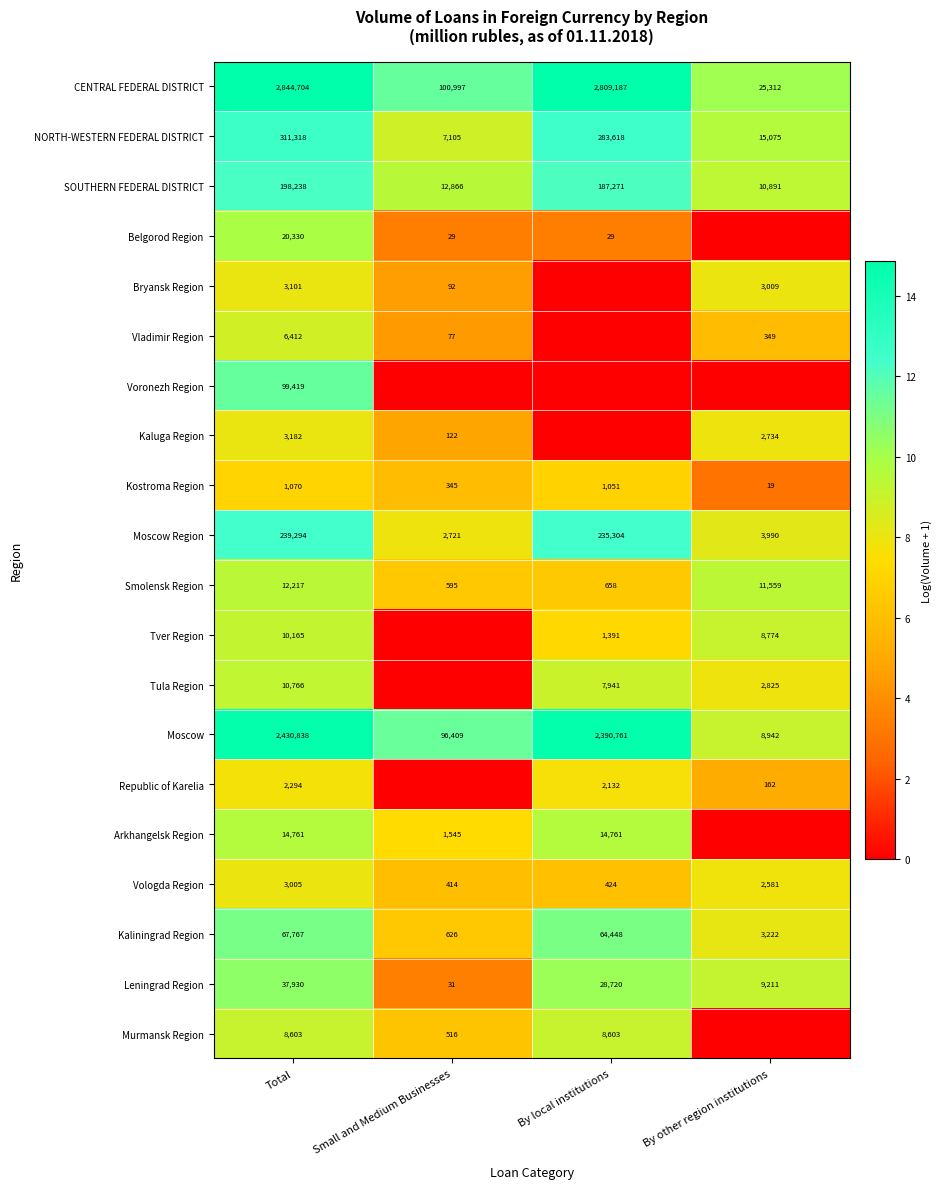

The value of Arkhangelsk Region at By local institutions is 14761. True or false?

True